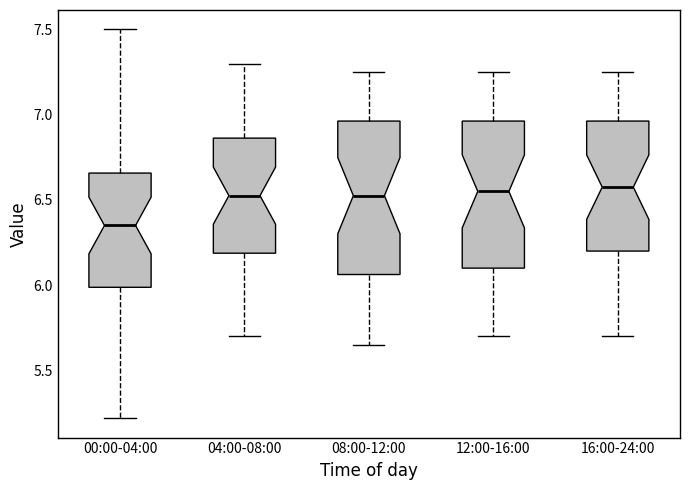

Where is the upper edge of the box for 00:00-04:00 on the y-axis? The values are not printed on the chart, so give them approximately, as read against the axis.

6.65